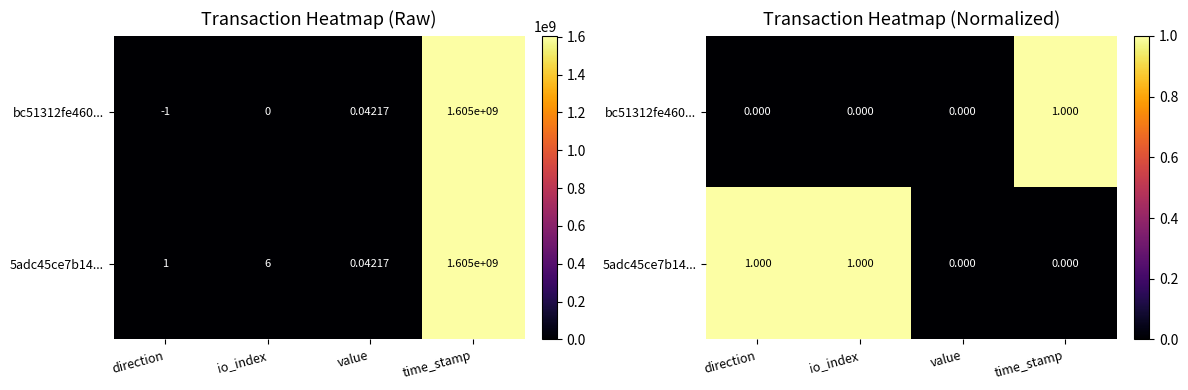

What is the difference between the maximum and second lowest values in the bc51312fe460... series?

1